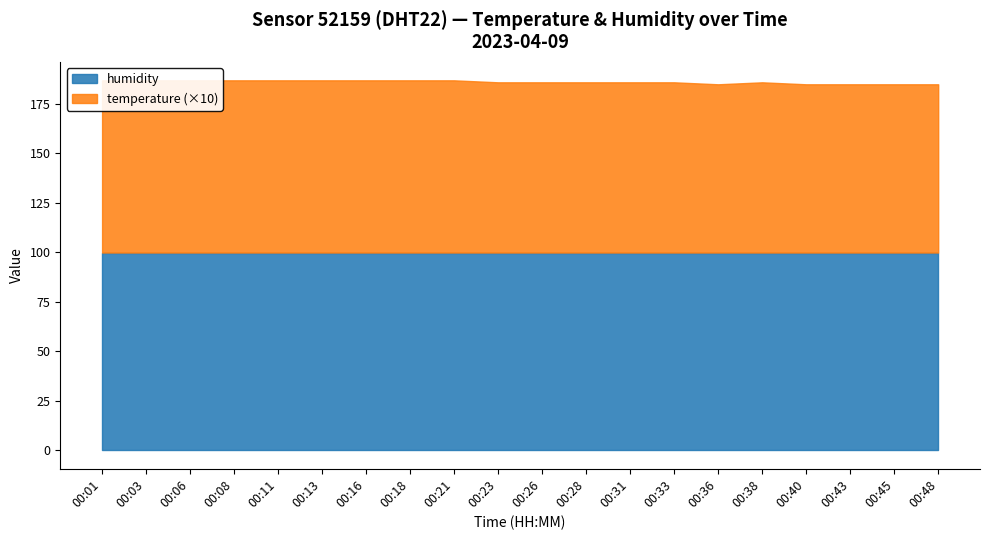

Reading right to left, what are all the values shown in this chart?

temperature: 8.5	8.5	8.5	8.5	8.6	8.5	8.6	8.6	8.6	8.6	8.6	8.7	8.7	8.7	8.7	8.7	8.7	8.7	8.7	8.7
humidity: 99.9	99.9	99.9	99.9	99.9	99.9	99.9	99.9	99.9	99.9	99.9	99.9	99.9	99.9	99.9	99.9	99.9	99.9	99.9	99.9